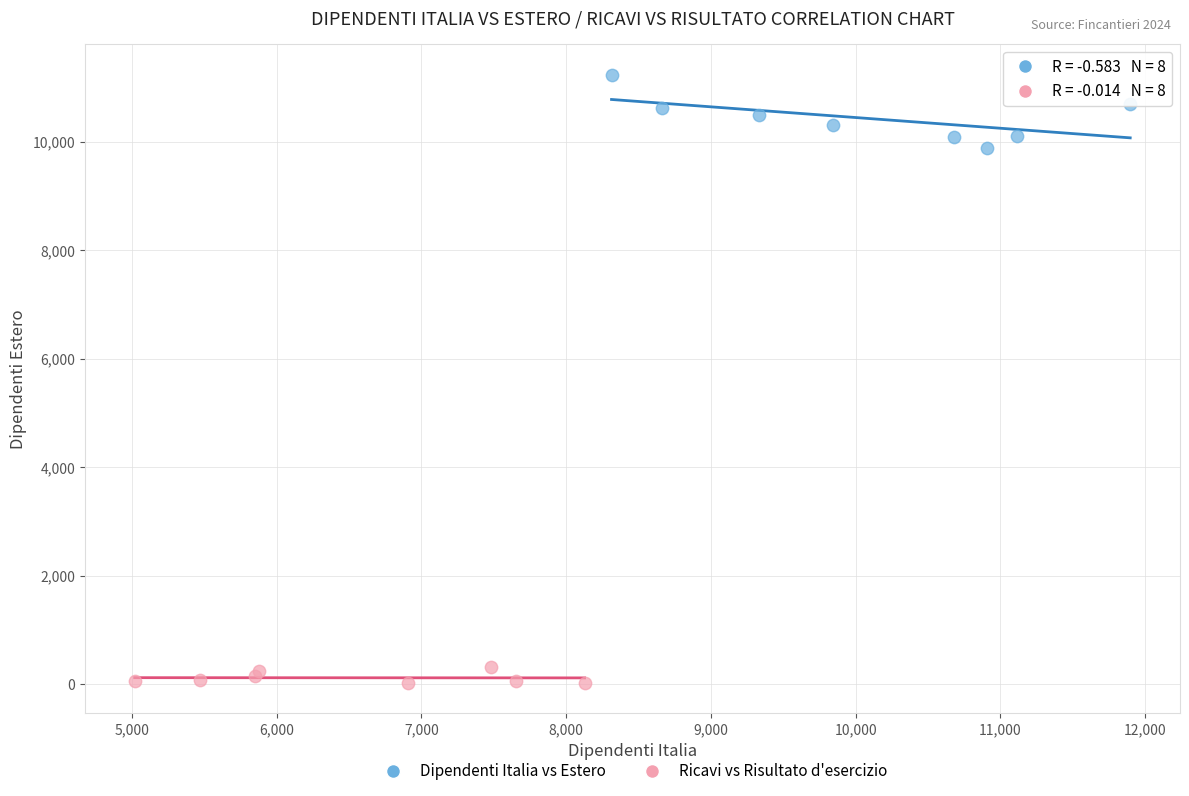

Which series has the widest spread of Y values?

Dipendenti Italia vs Estero